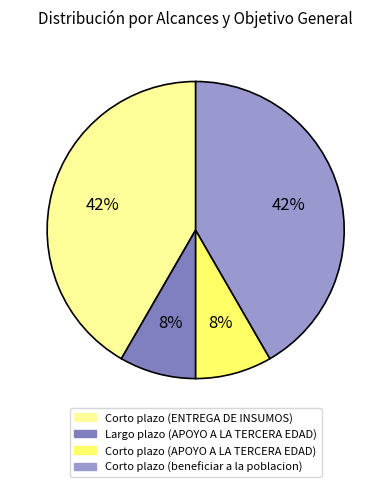

To the nearest percent, what is the average slice percentage?

25%